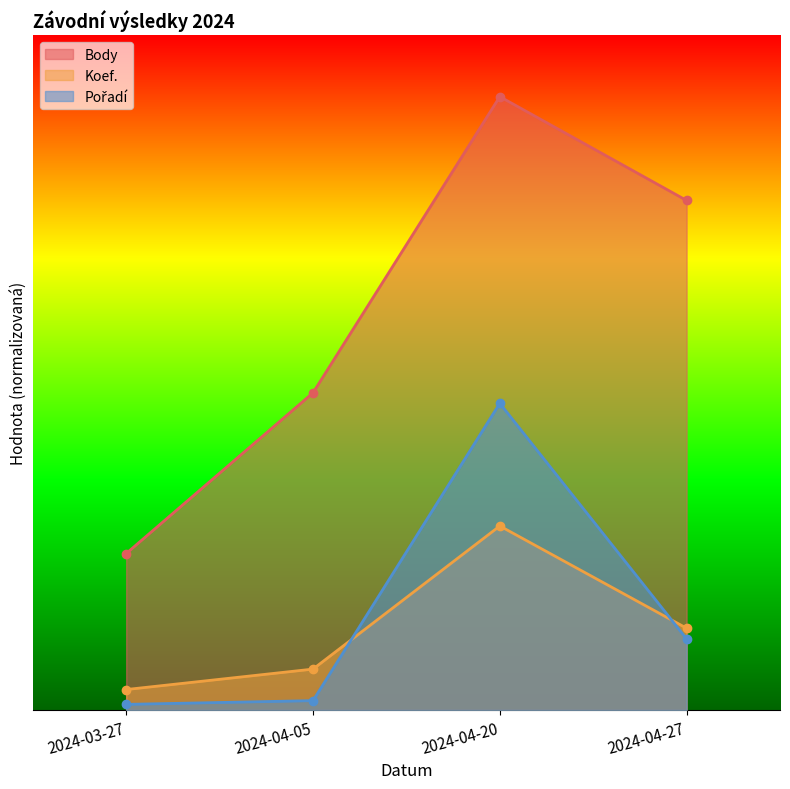

Is it true that Koef. equals 2523.9 at 2024-04-20?

False